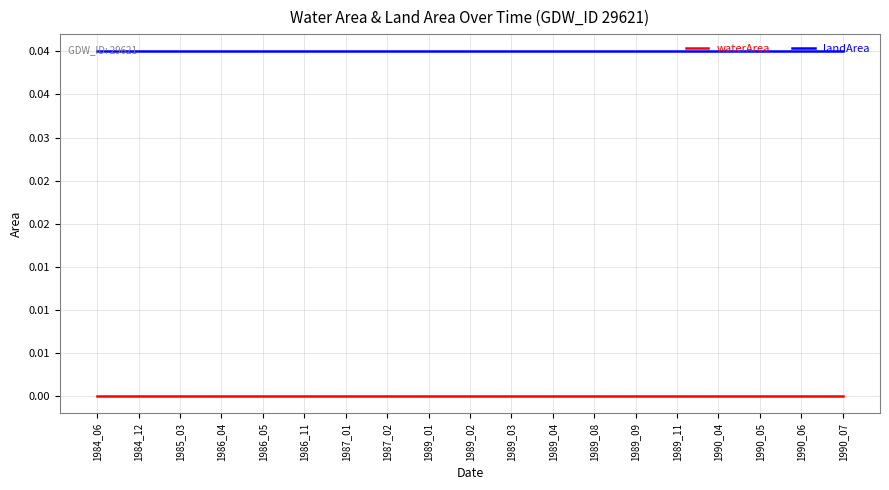

True or false: waterArea and landArea cross at least once.

False